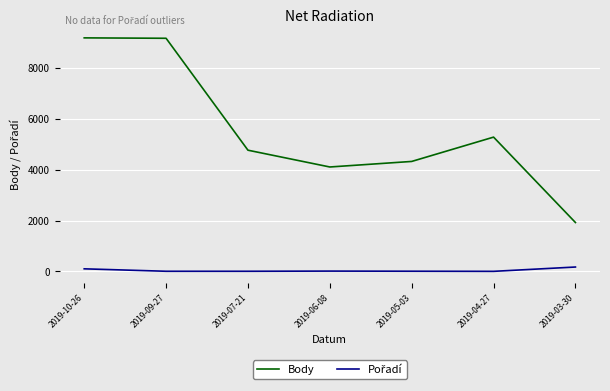

Which series has the largest total across all categories?

Body